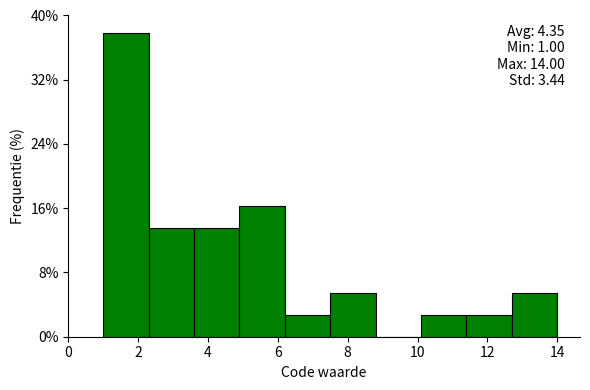

Which range on the x-axis has the tallest bar?

1.0 to 2.3